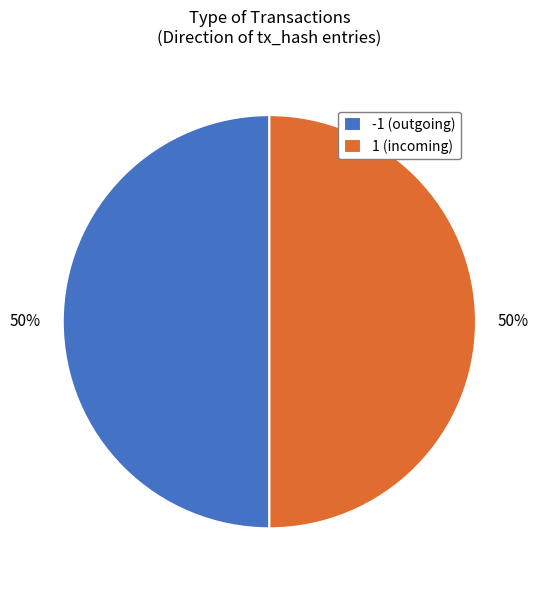

To the nearest percent, what portion does -1 (outgoing) represent?

50%